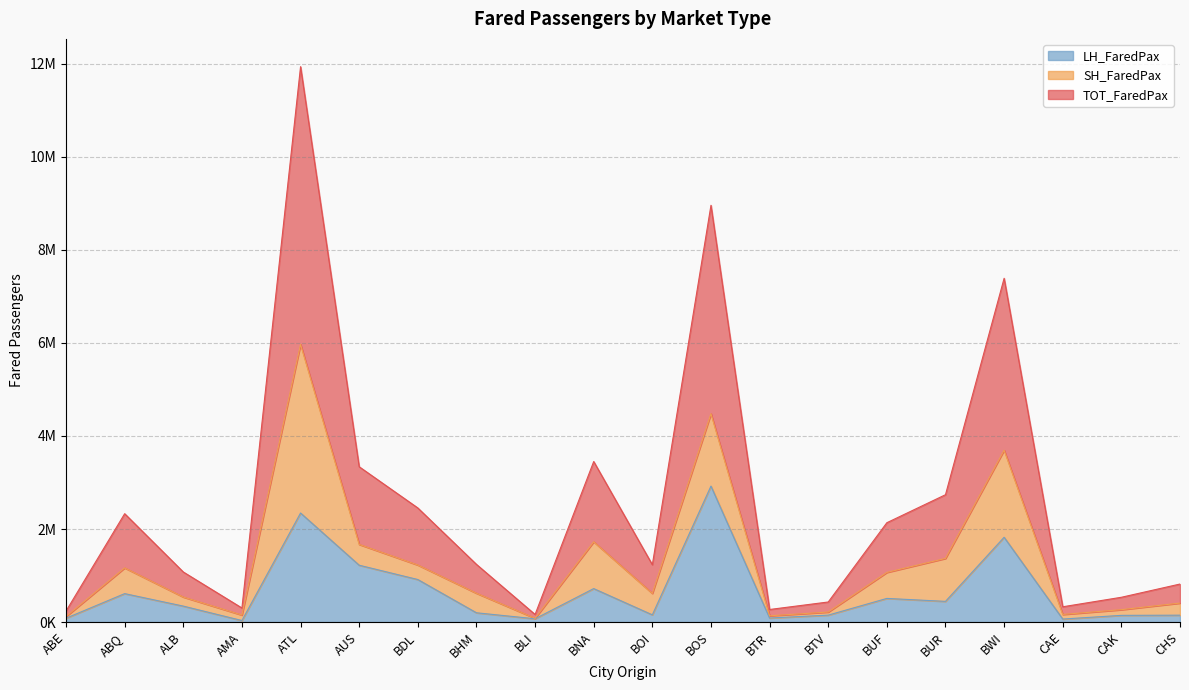

What are all the series names shown in the legend?

LH_FaredPax, SH_FaredPax, TOT_FaredPax